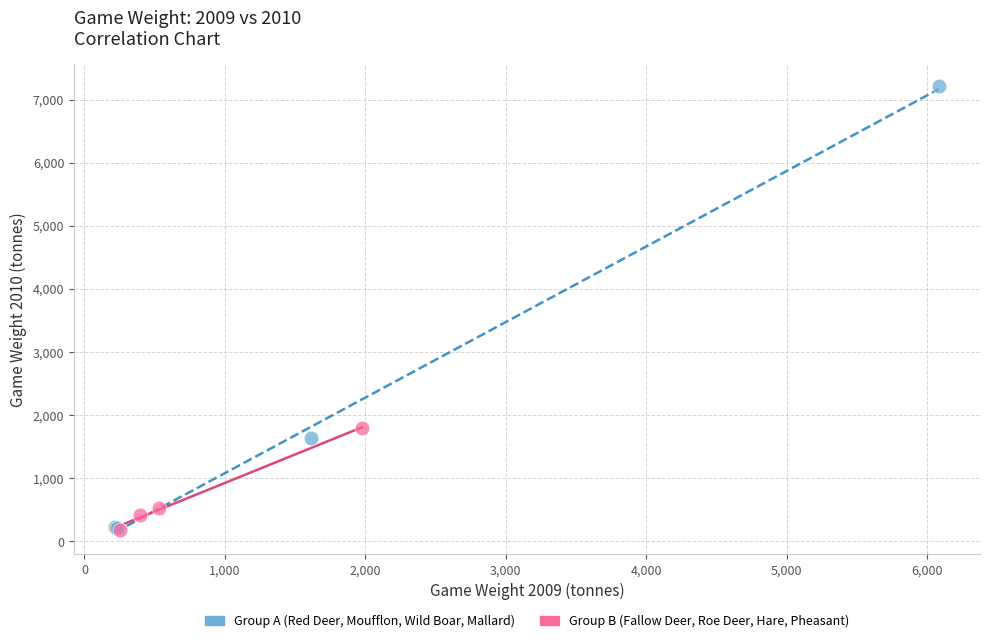

Which series has the widest spread of Y values?

Group A (Red Deer, Moufflon, Wild Boar, Mallard)